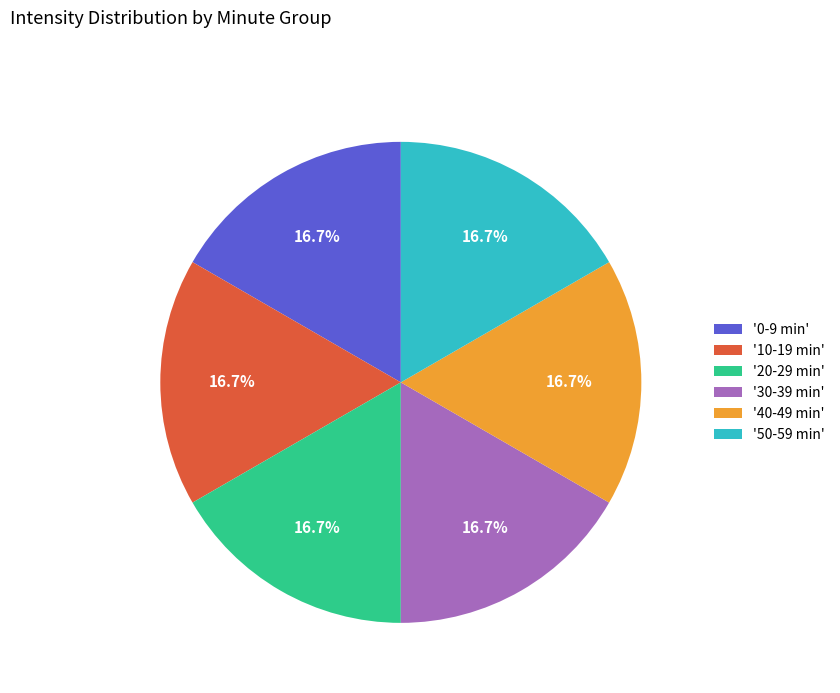

Combined, what portion of the pie is '0-9 min' and '10-19 min'?

33.3%